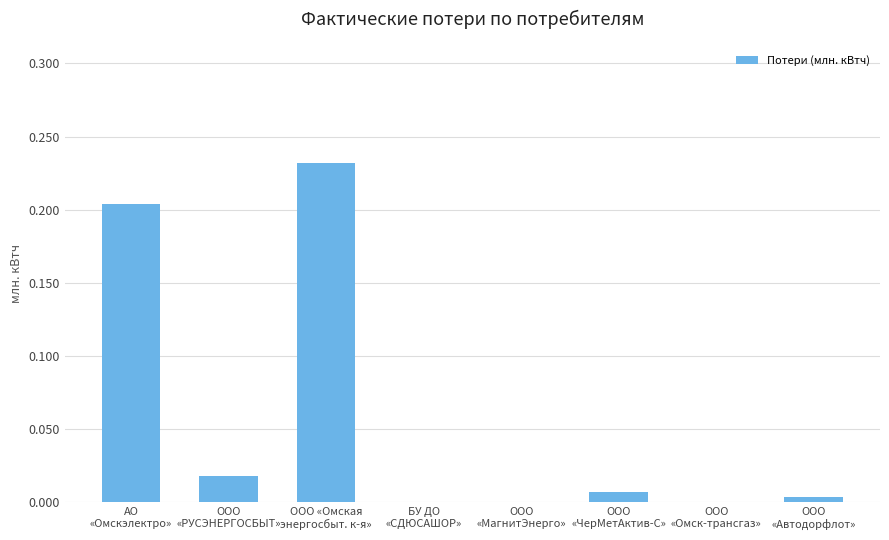

Reading right to left, list all the values displayed in this chart.

ООО
«Автодорфлот»=0.0	ООО
«Омск-трансгаз»=0.0	ООО
«ЧерМетАктив-С»=0.0	ООО
«МагнитЭнерго»=0.0	БУ ДО
«СДЮСАШОР»=0.0	ООО «Омская
энергосбыт. к-я»=0.2	ООО
«РУСЭНЕРГОСБЫТ»=0.0	АО
«Омскэлектро»=0.2